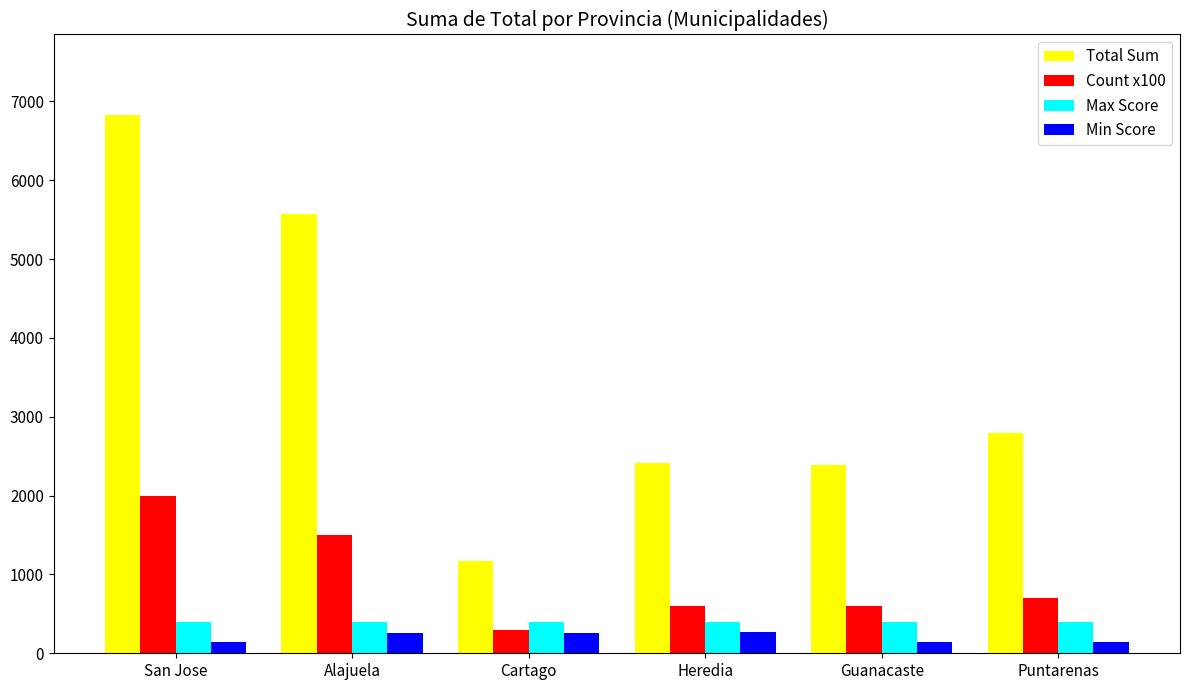

What is the difference between the highest and lowest values at Alajuela?

5319